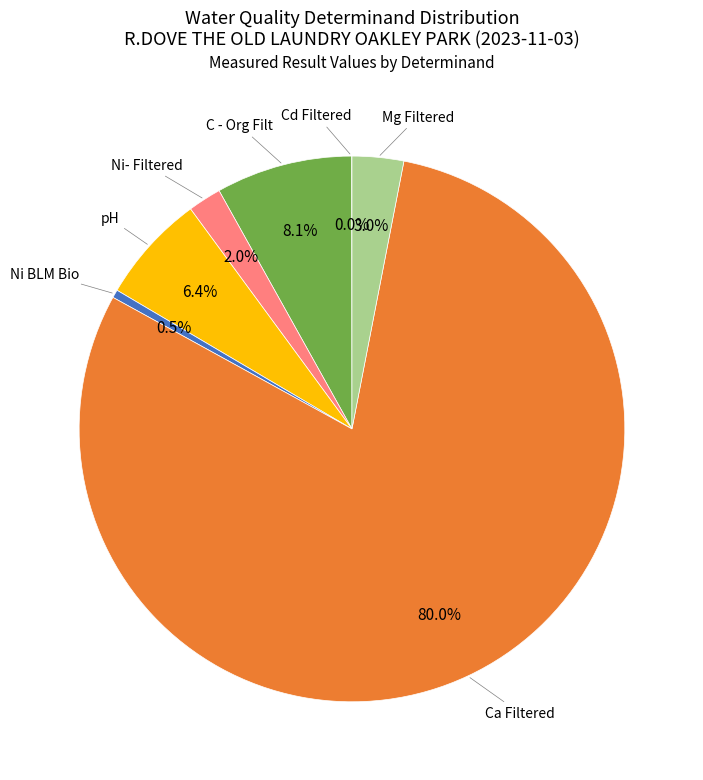

Is there a majority slice in this chart?

Yes